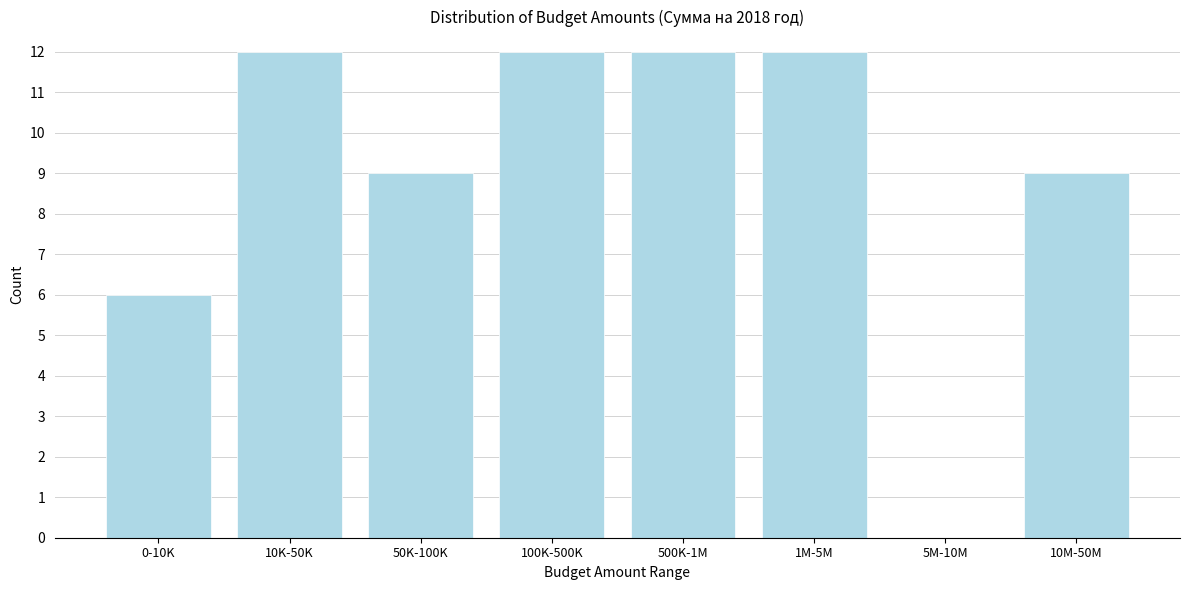

Reading right to left, what are all the values shown in this chart?

10M-50M=9	5M-10M=0	1M-5M=12	500K-1M=12	100K-500K=12	50K-100K=9	10K-50K=12	0-10K=6